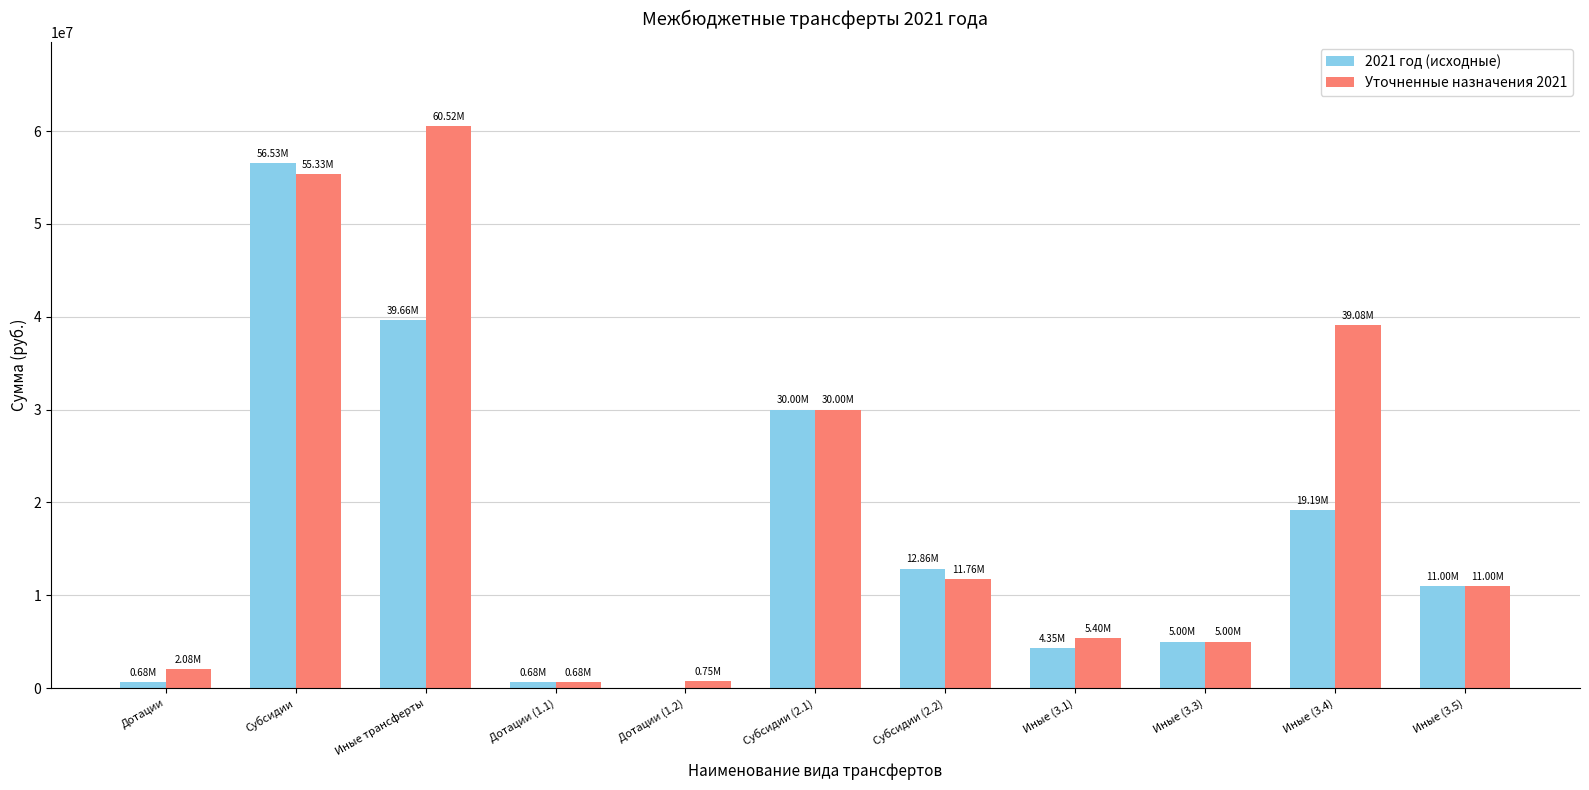

What is the sum of all Уточненные назначения 2021 values?

221590974.9